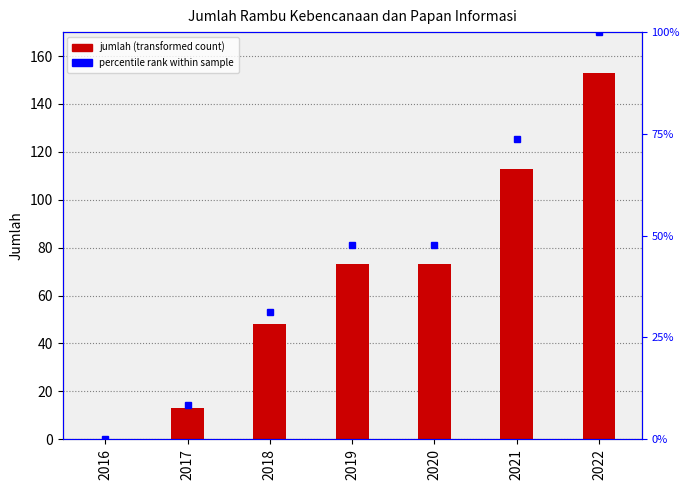

At how many categories does at least one series exceed 7?

6